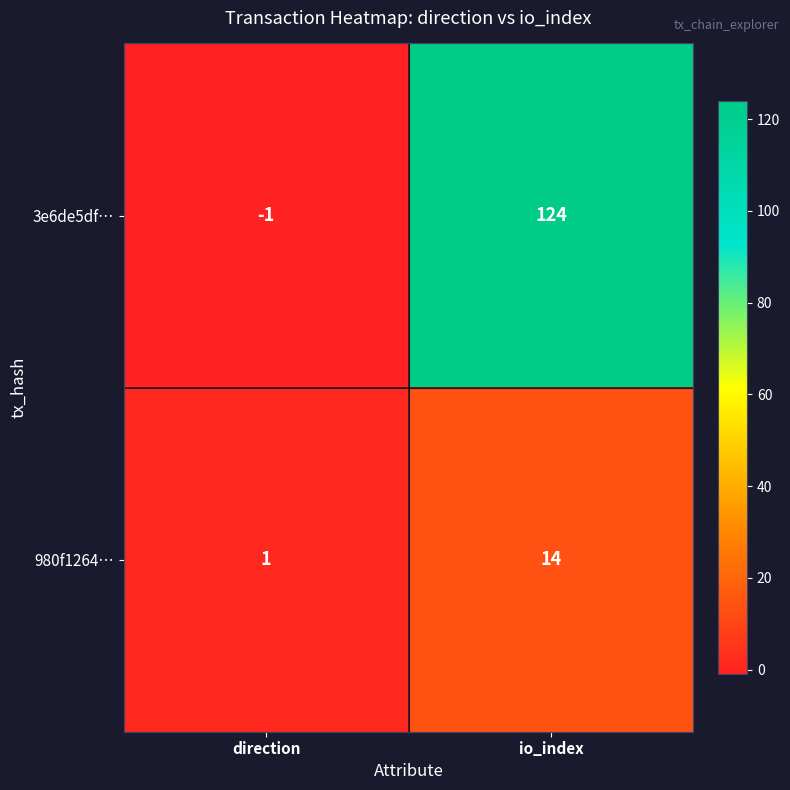

How many distinct data groups are displayed?

2